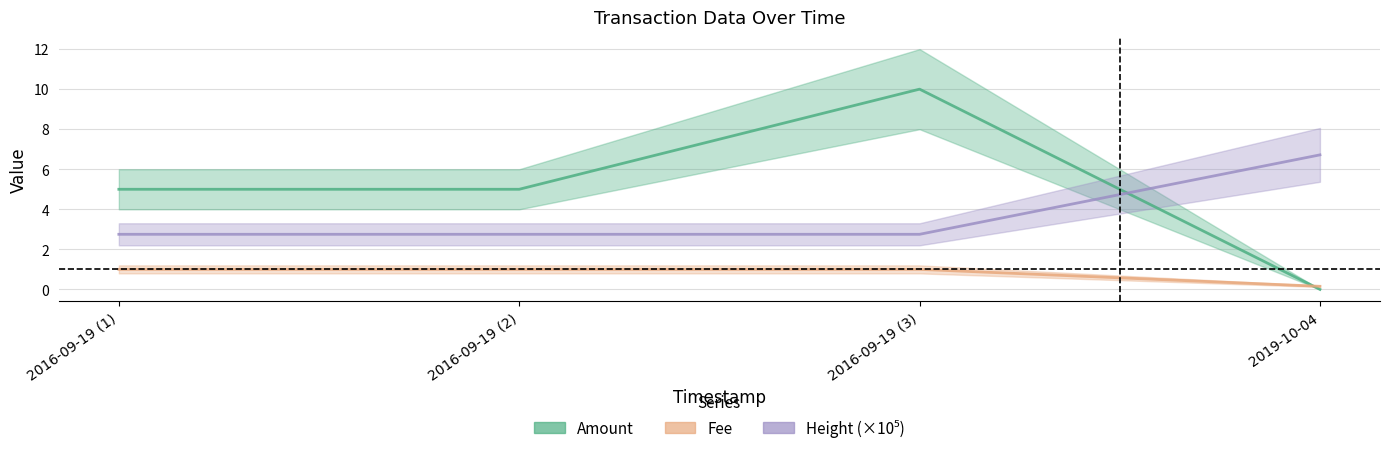

Is it true that Amount equals 5.0 at 2016-09-19 (2)?

True